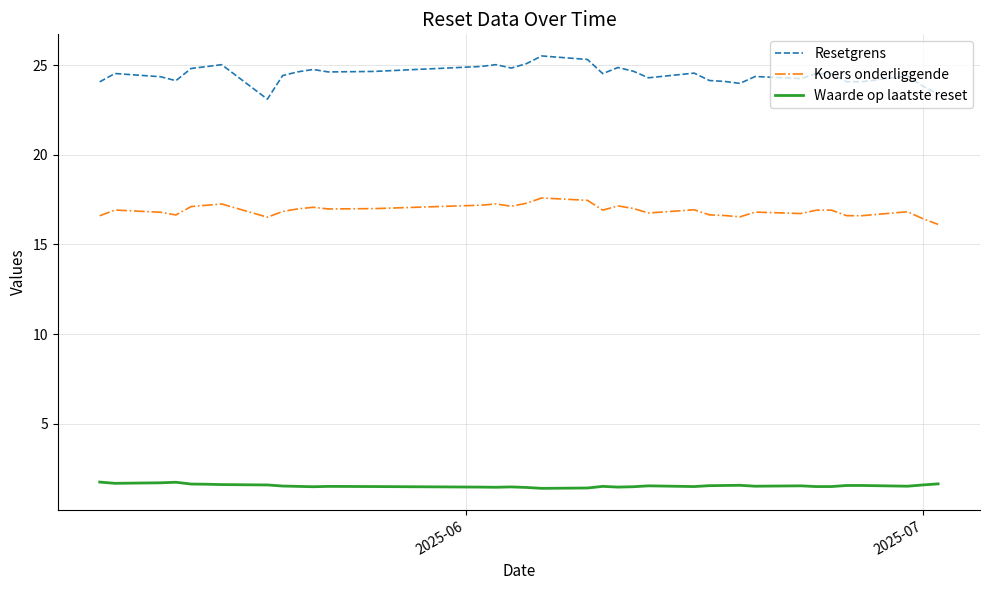

True or false: Koers onderliggende and Resetgrens intersect in this chart.

False